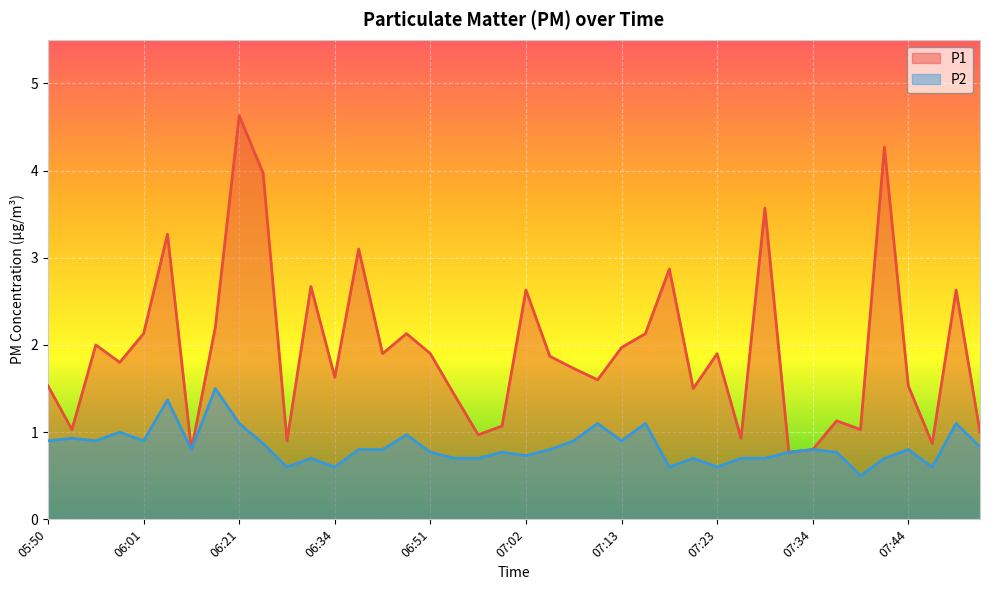

Rank the series by their average value, from lowest to highest.

P2, P1